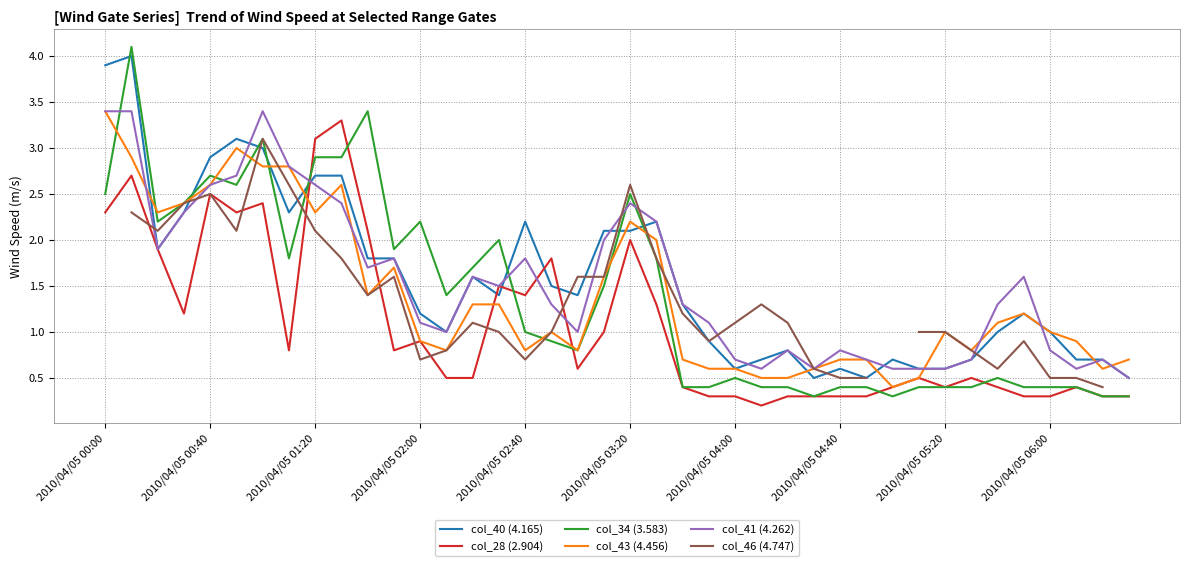

What is the highest value of the col_41 (4.262) series?

3.4